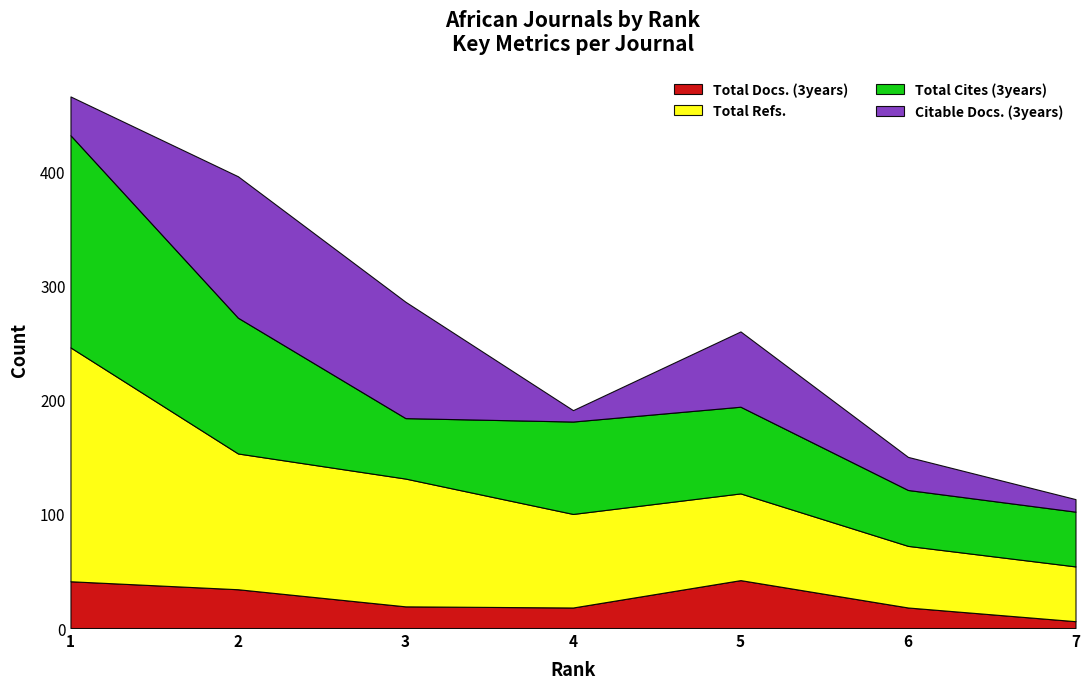

Read the Total Docs. (3years) value at 1.

41